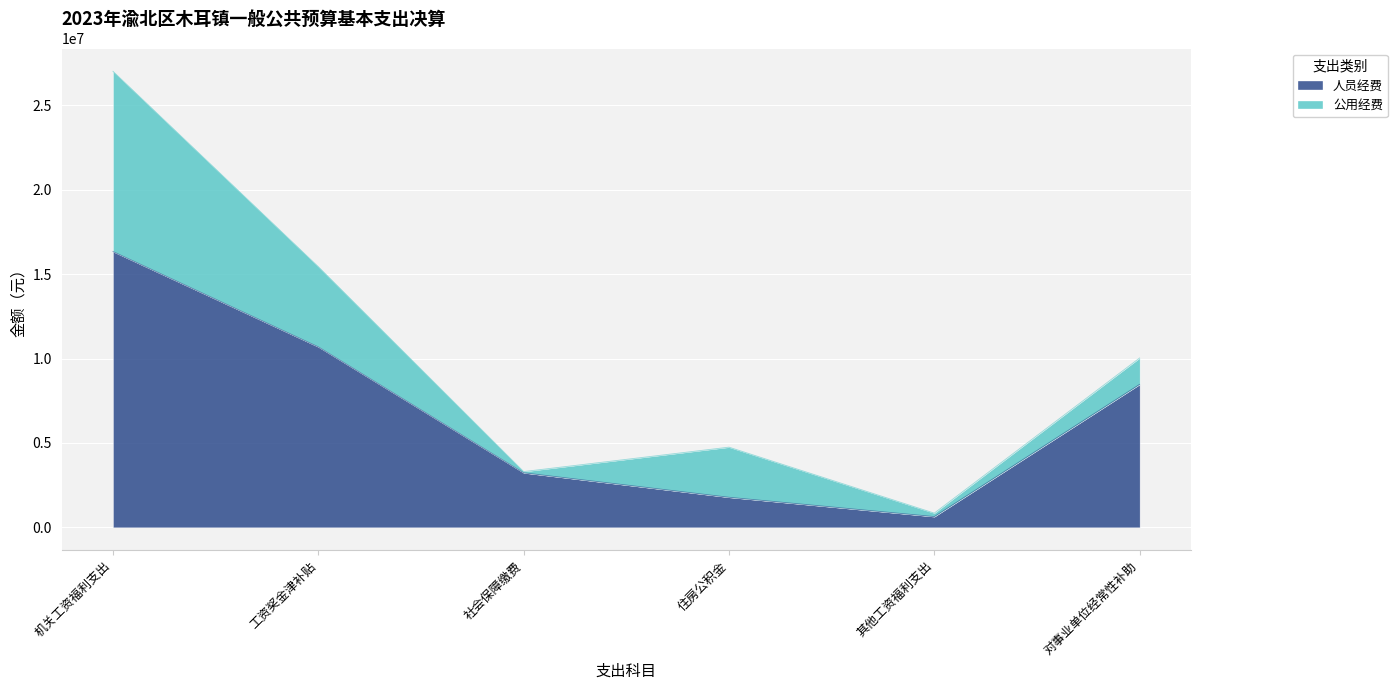

At which label does the data first exceed 8472414?

机关工资福利支出